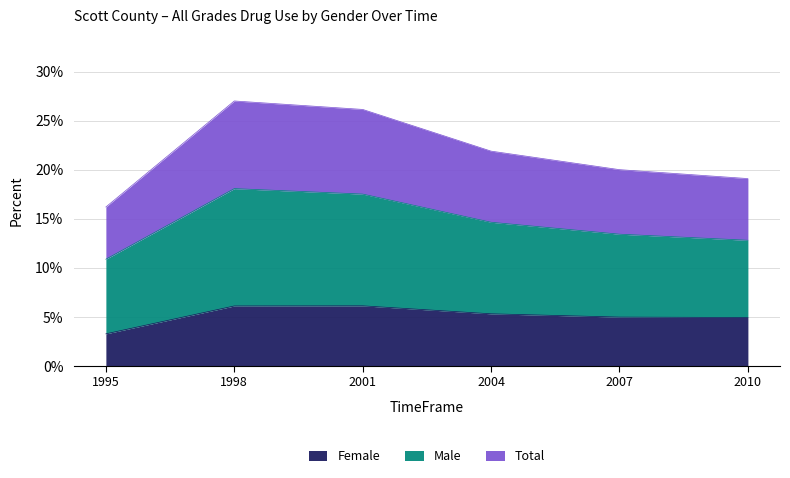

What are all the series names shown in the legend?

Female, Male, Total